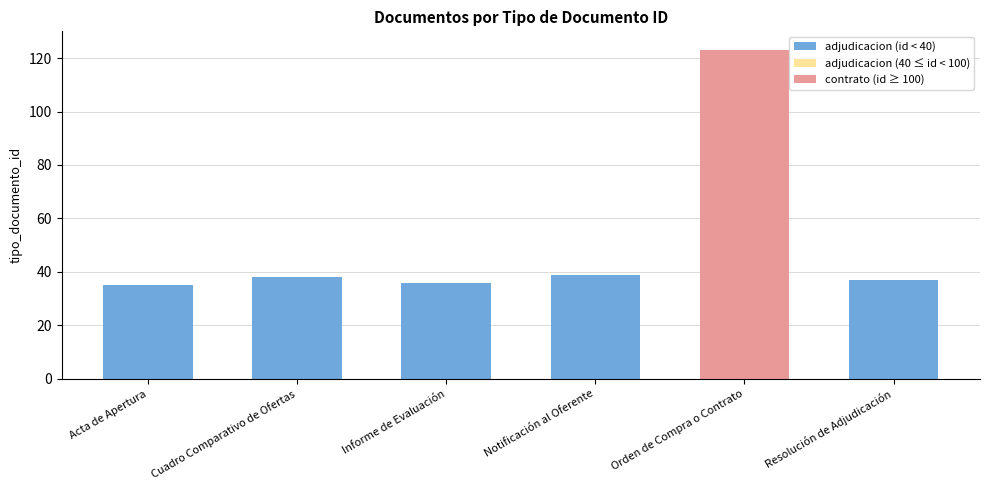

At which category is the sum across all series the highest?

Orden de Compra o Contrato